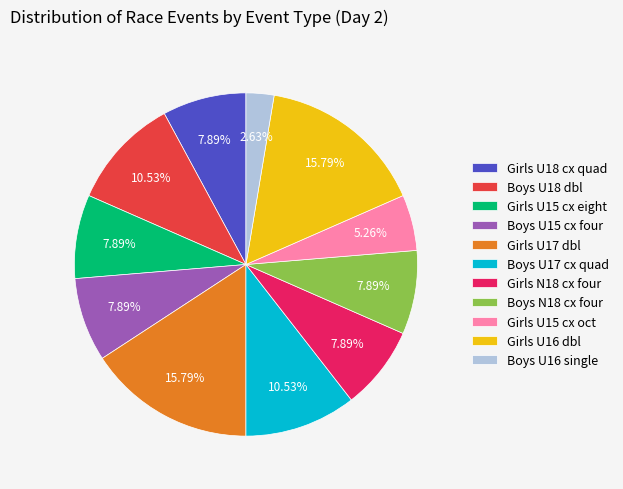

What is the ratio of the value at Girls U15 cx oct to the value at Girls U15 cx eight?

0.7